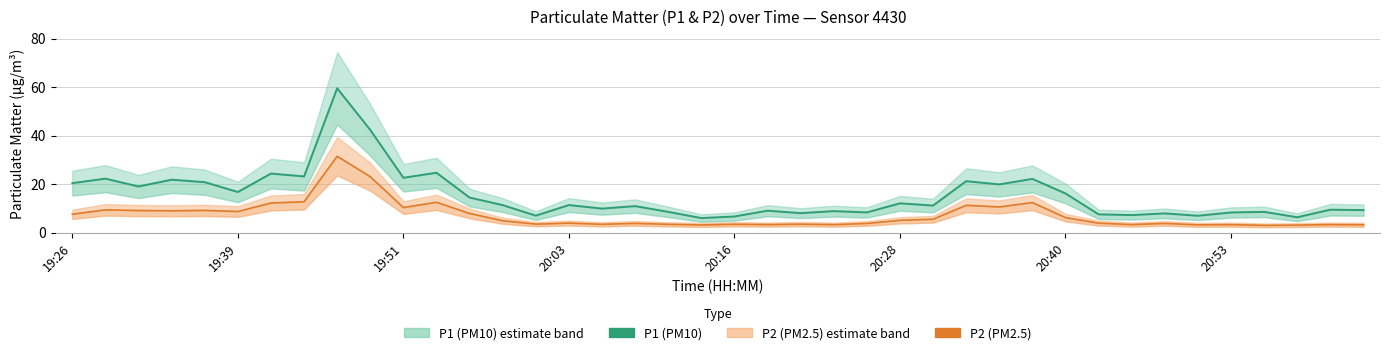

At 9, list the series in order from largest to smallest.

P1 (PM10), P2 (PM2.5)